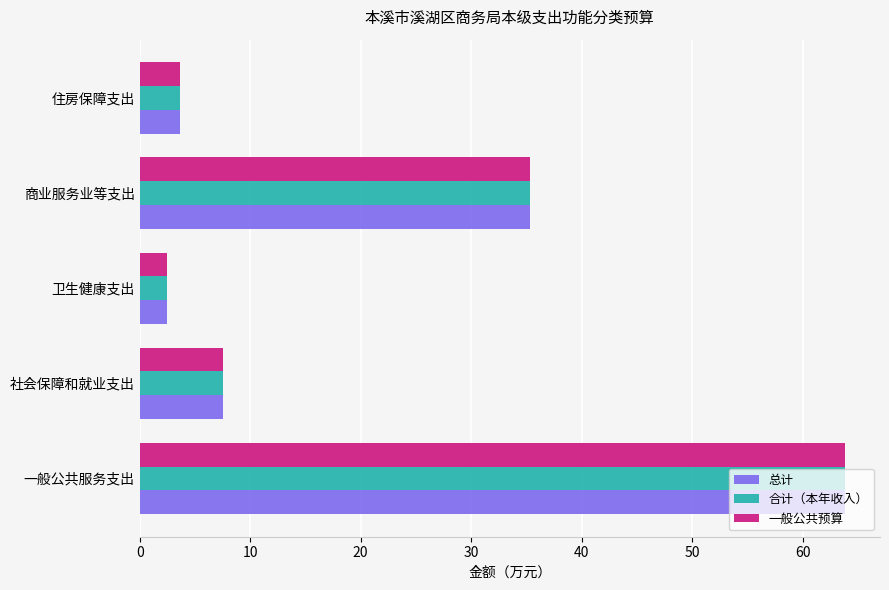

Where is 合计（本年收入） nearest to the value 33?

商业服务业等支出